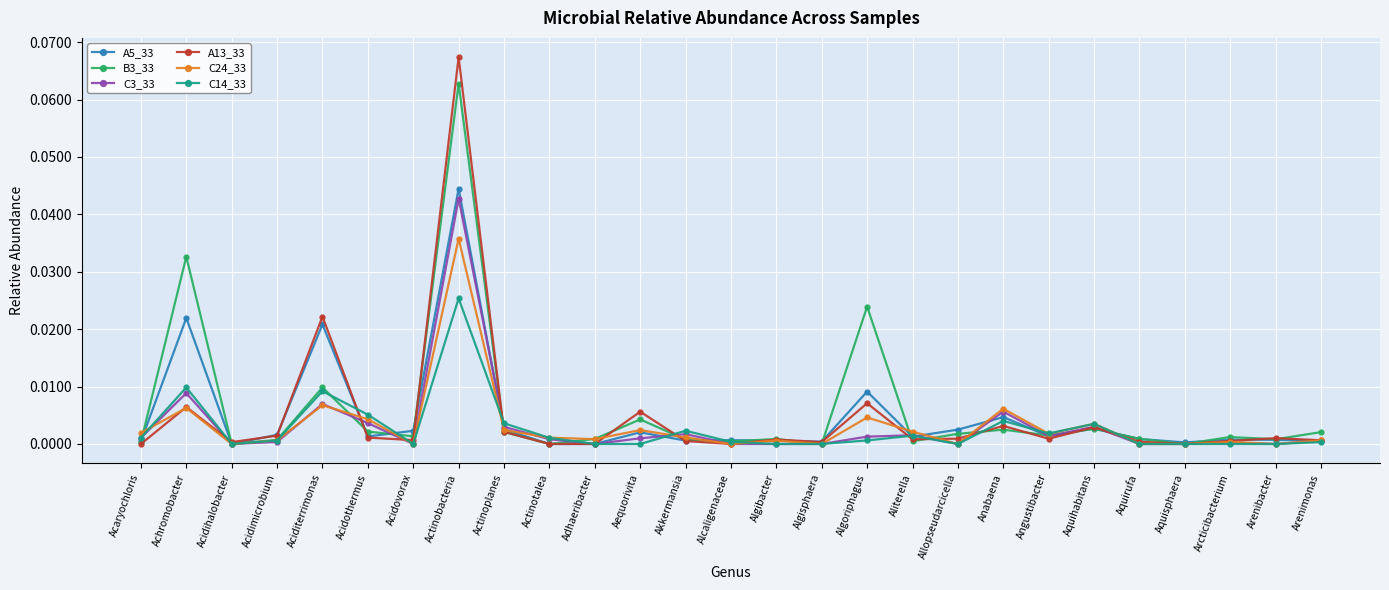

Is it true that C24_33 equals 0.0 at Arcticibacterium?

True